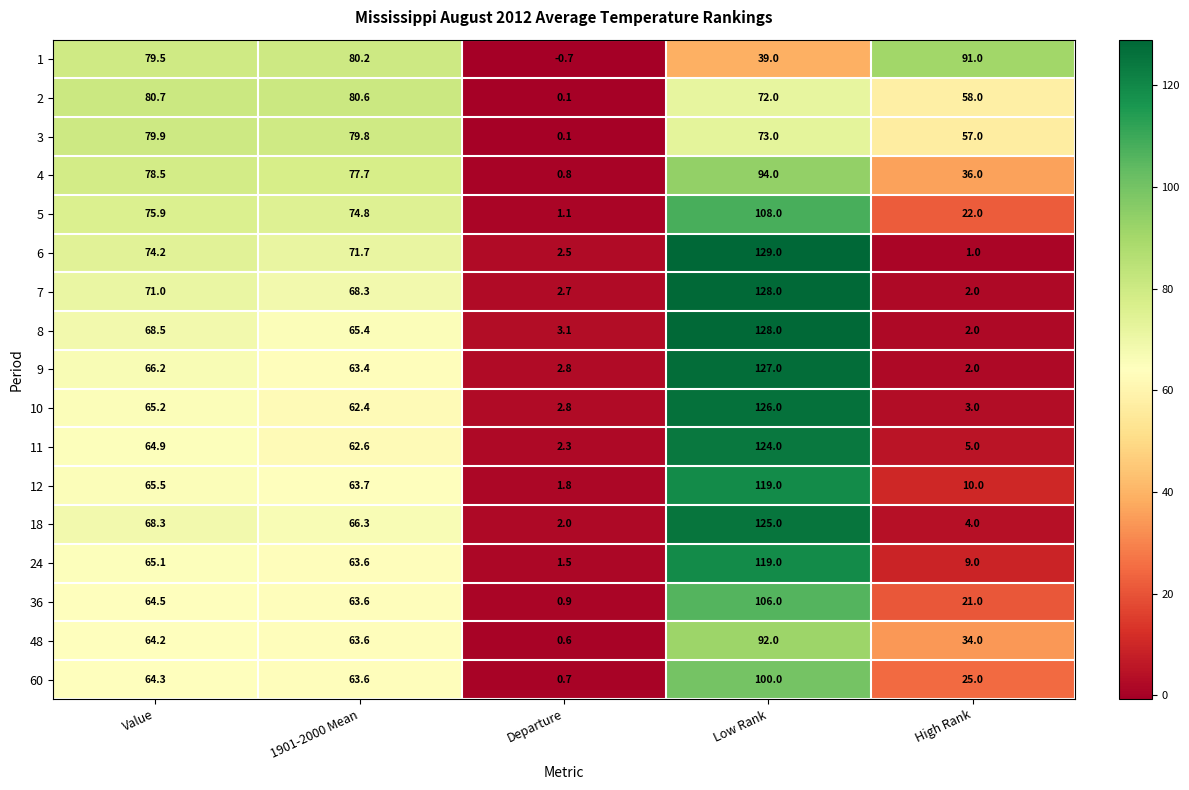

What is the total value across all series at Departure?

25.1